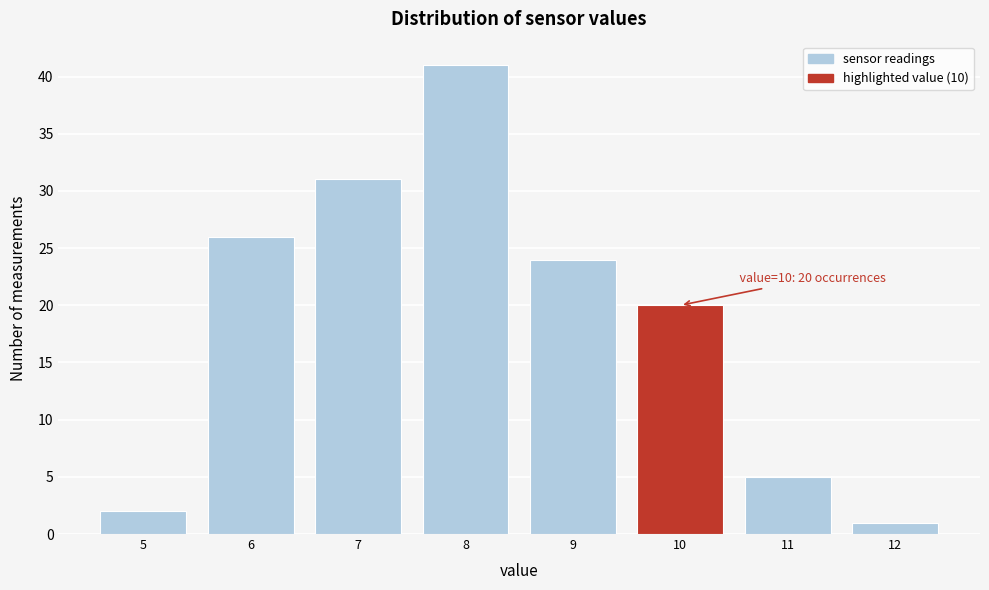

Over which range of the x-axis is the bar tallest?

7.5 to 8.5